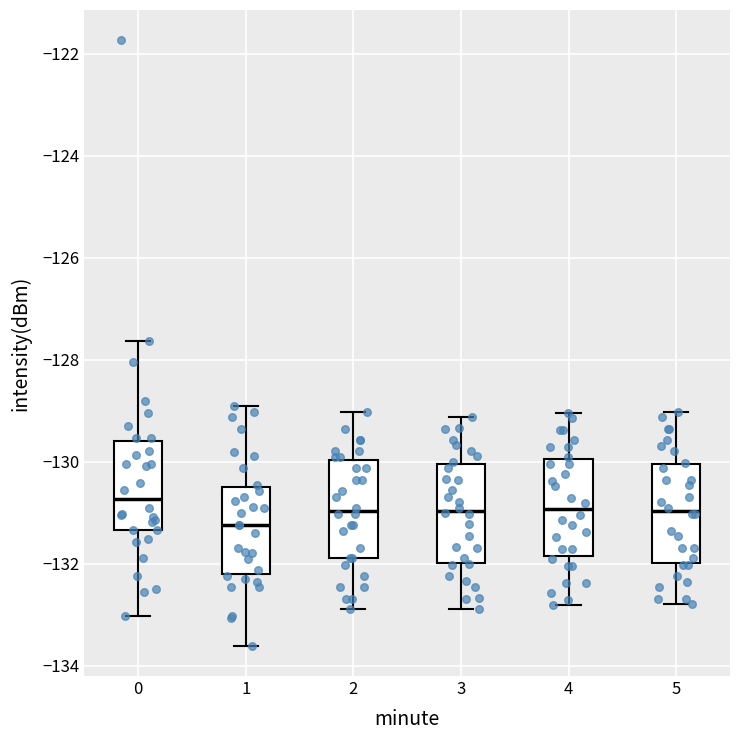

Reading left to right, read every box against the y-axis: the position of its median line, the range the box covers, and the ends of its whiskers. The values are not printed on the chart, so give them approximately, as read against the axis.

0: median -130.8, box -131.4 to -129.6, whiskers -133.0 to -127.6
1: median -131.2, box -132.2 to -130.4, whiskers -133.6 to -129.0
2: median -131.0, box -131.8 to -130.0, whiskers -132.8 to -129.0
3: median -131.0, box -132.0 to -130.0, whiskers -132.8 to -129.2
4: median -131.0, box -131.8 to -130.0, whiskers -132.8 to -129.0
5: median -131.0, box -132.0 to -130.0, whiskers -132.8 to -129.0